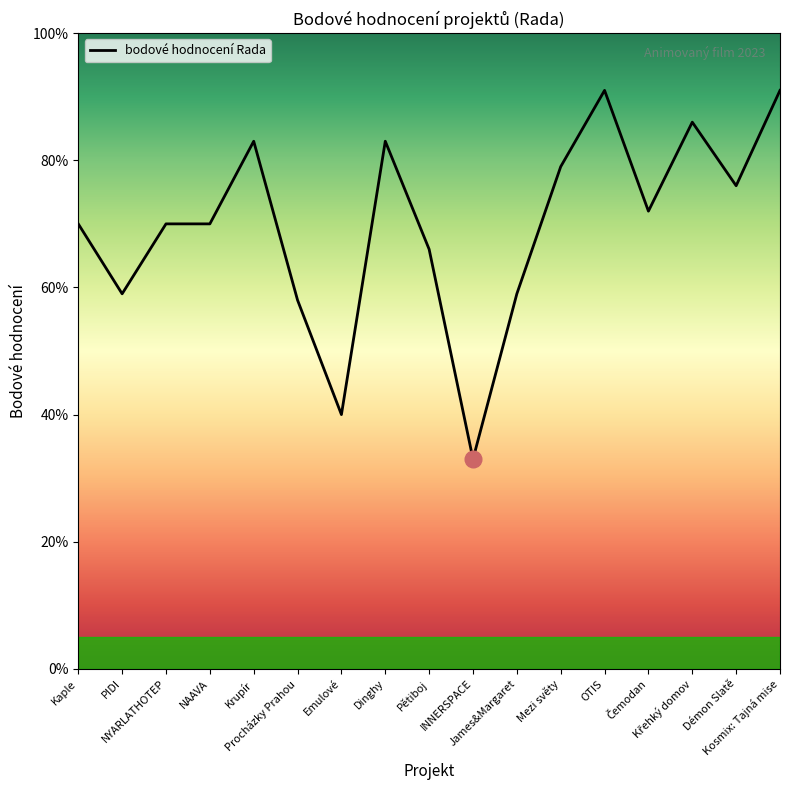

At which category does the data reach its first local valley?

PIDI